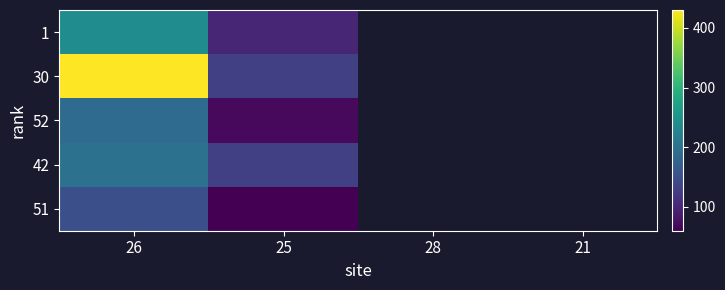

At which category does the chart reach its peak across all series?

26